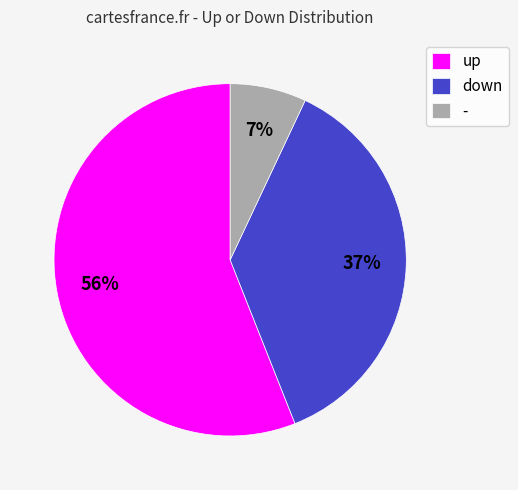

Rank the categories by value from highest to lowest.

up, down, -